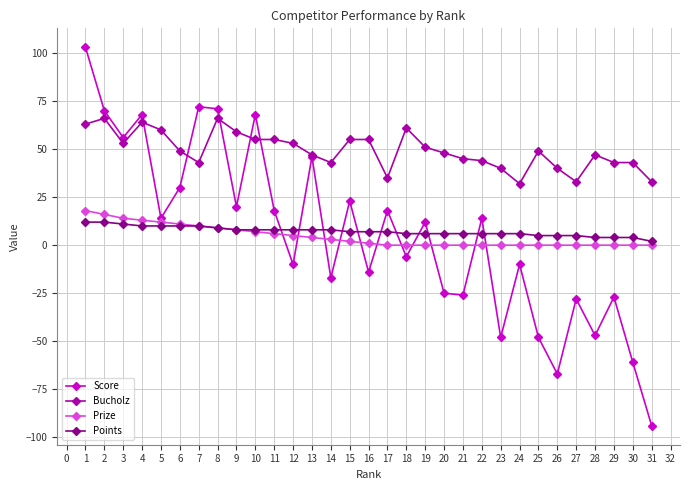

How many lines are shown in the chart?

4